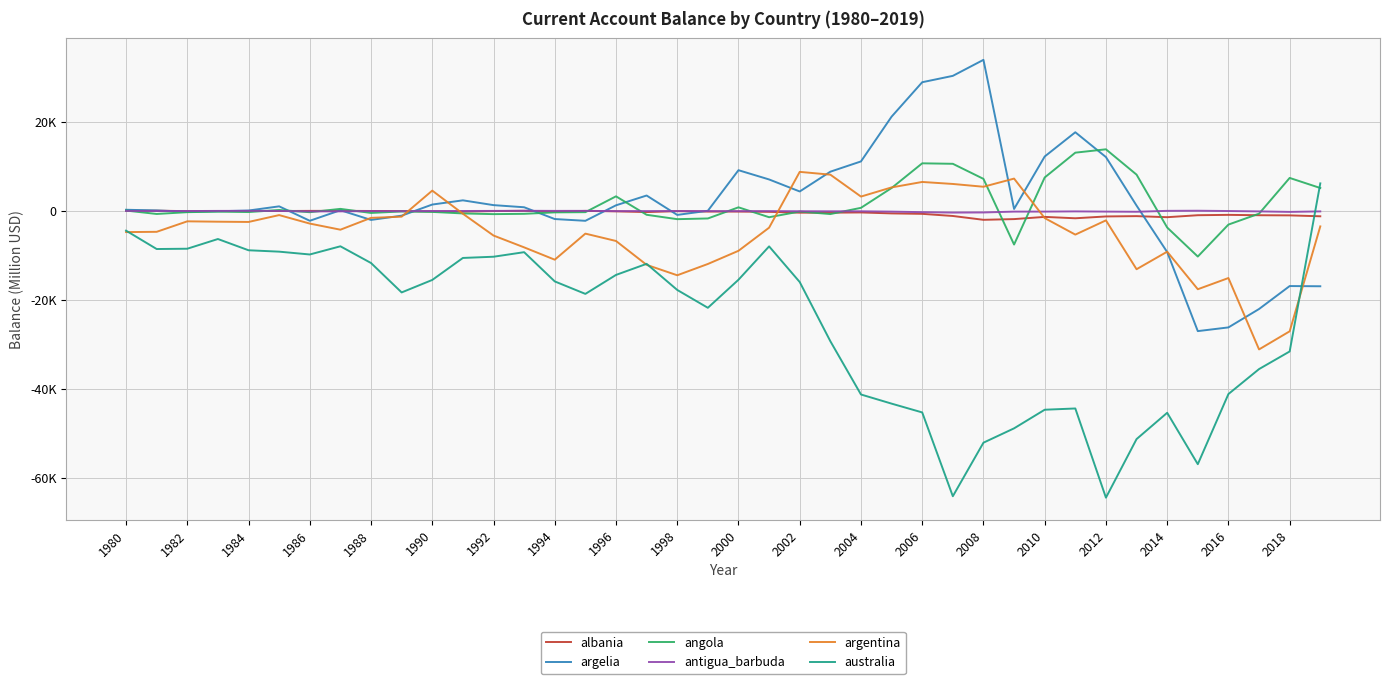

Does the chart display data point markers on the line(s)?

No